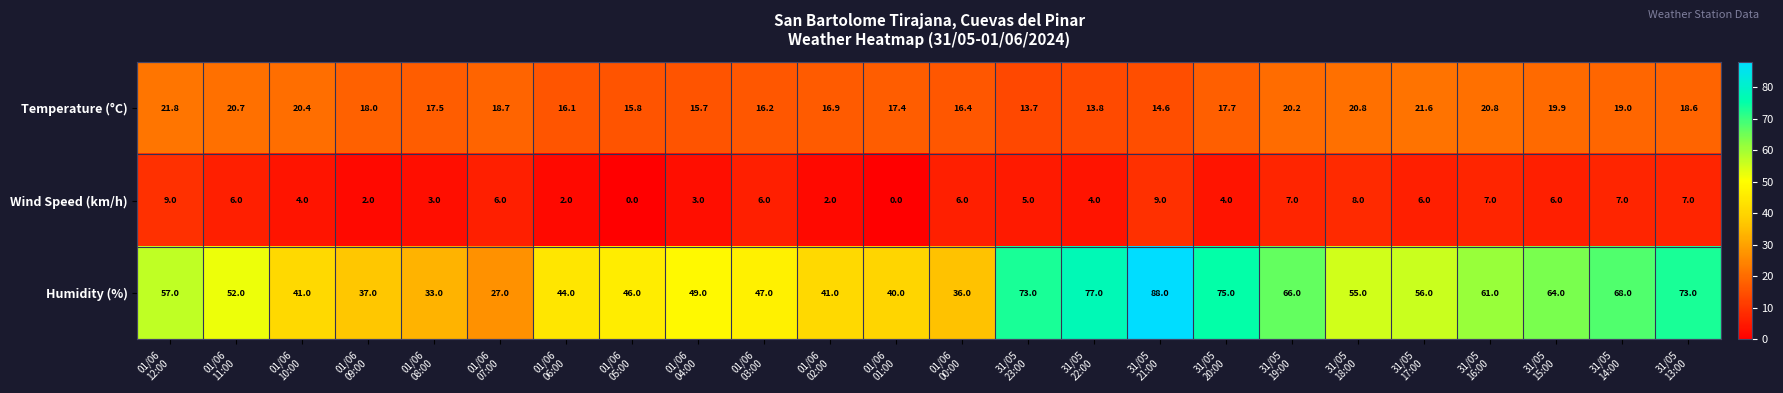

Which series has the largest range (max minus min)?

Humidity (%)